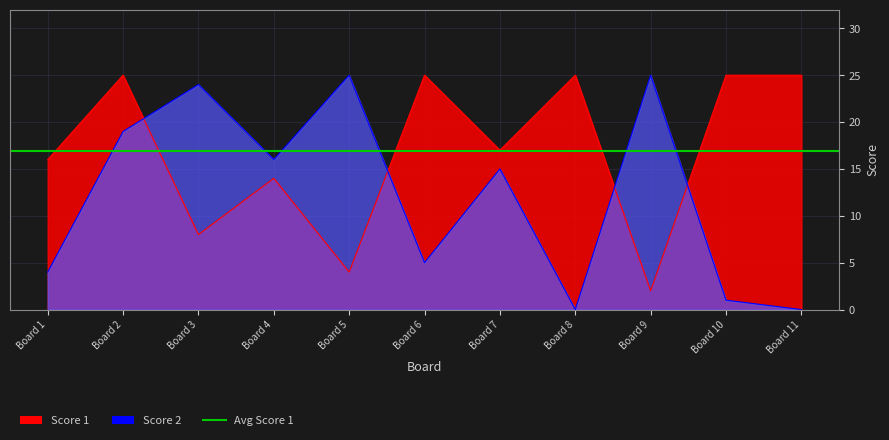

How many Score 1 values are between 8 and 25?

9